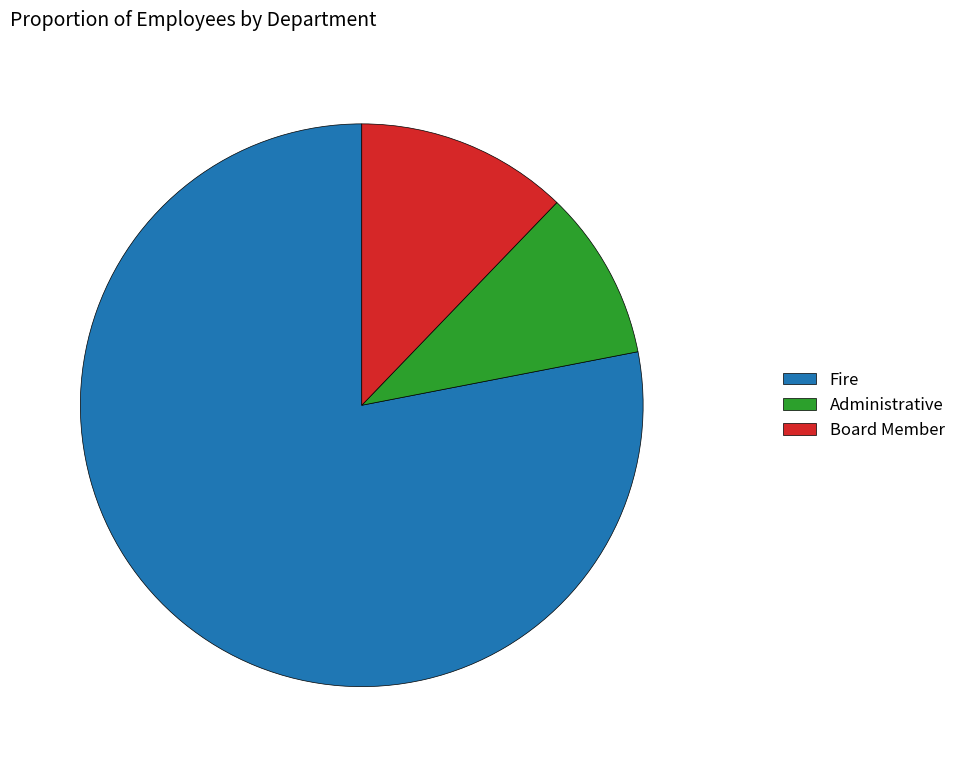

Is Administrative the majority of the pie?

No